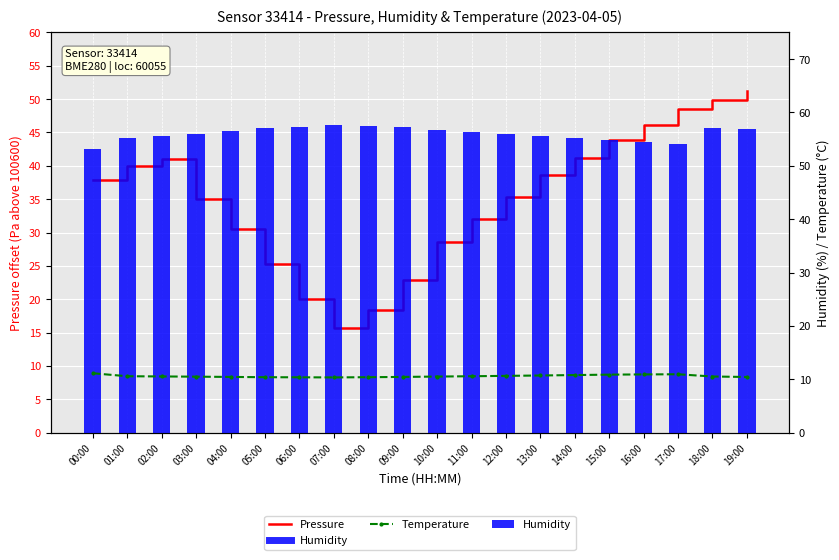

What is the label of the 10th bar from the left?

09:00